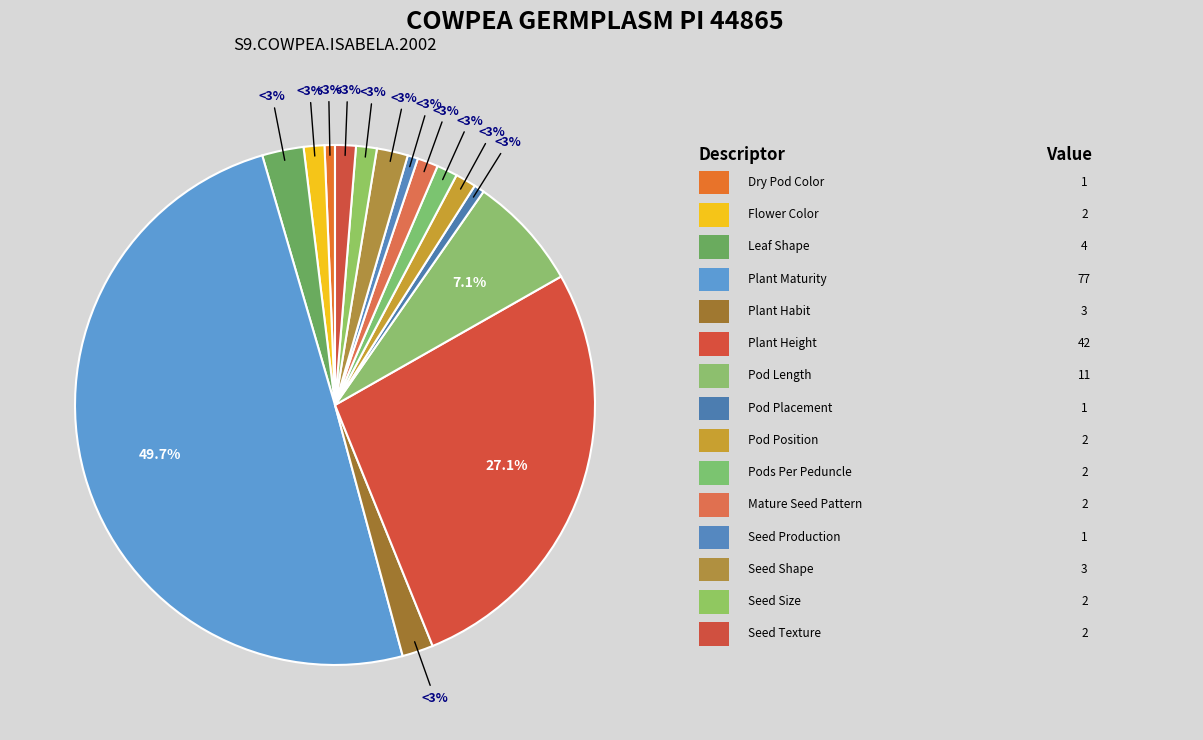

What is the total percentage of Pod Position and Plant Maturity?

51.0%